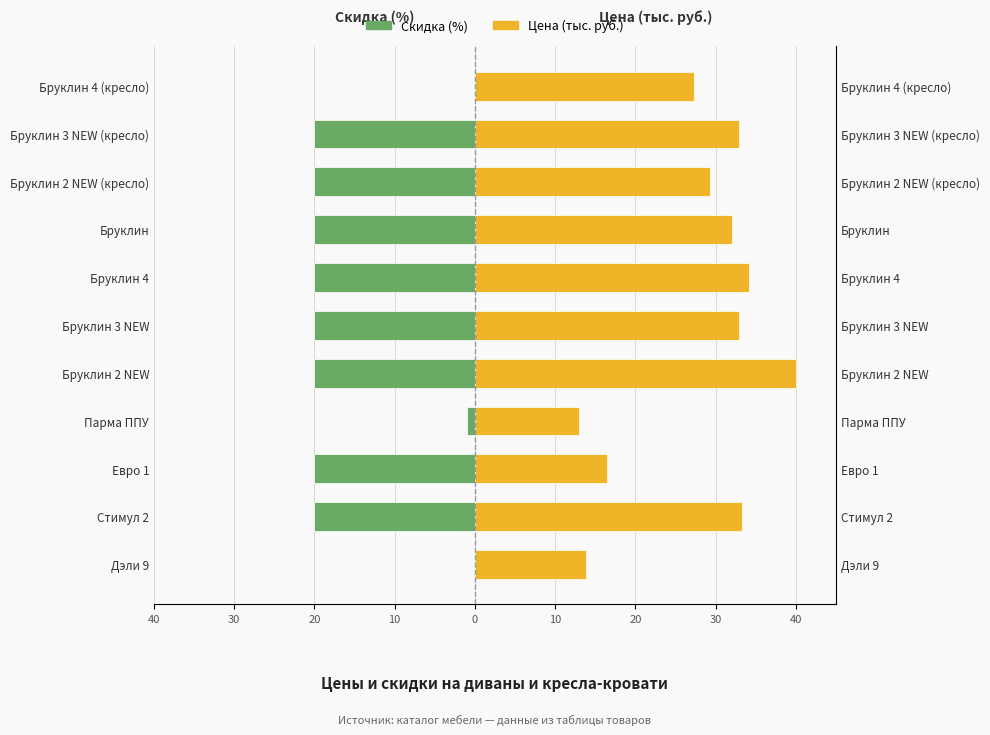

Does the chart contain stacked bars?

No